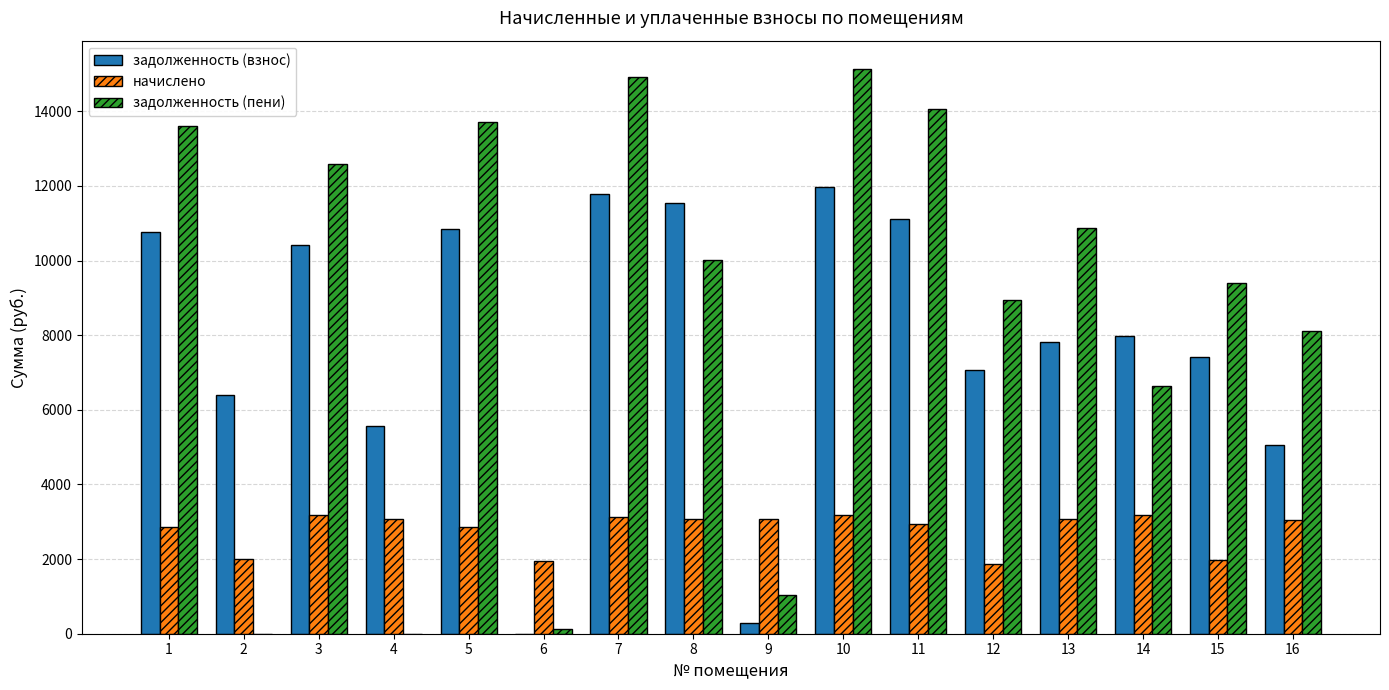

What is the total value across all series at 8?

24629.6